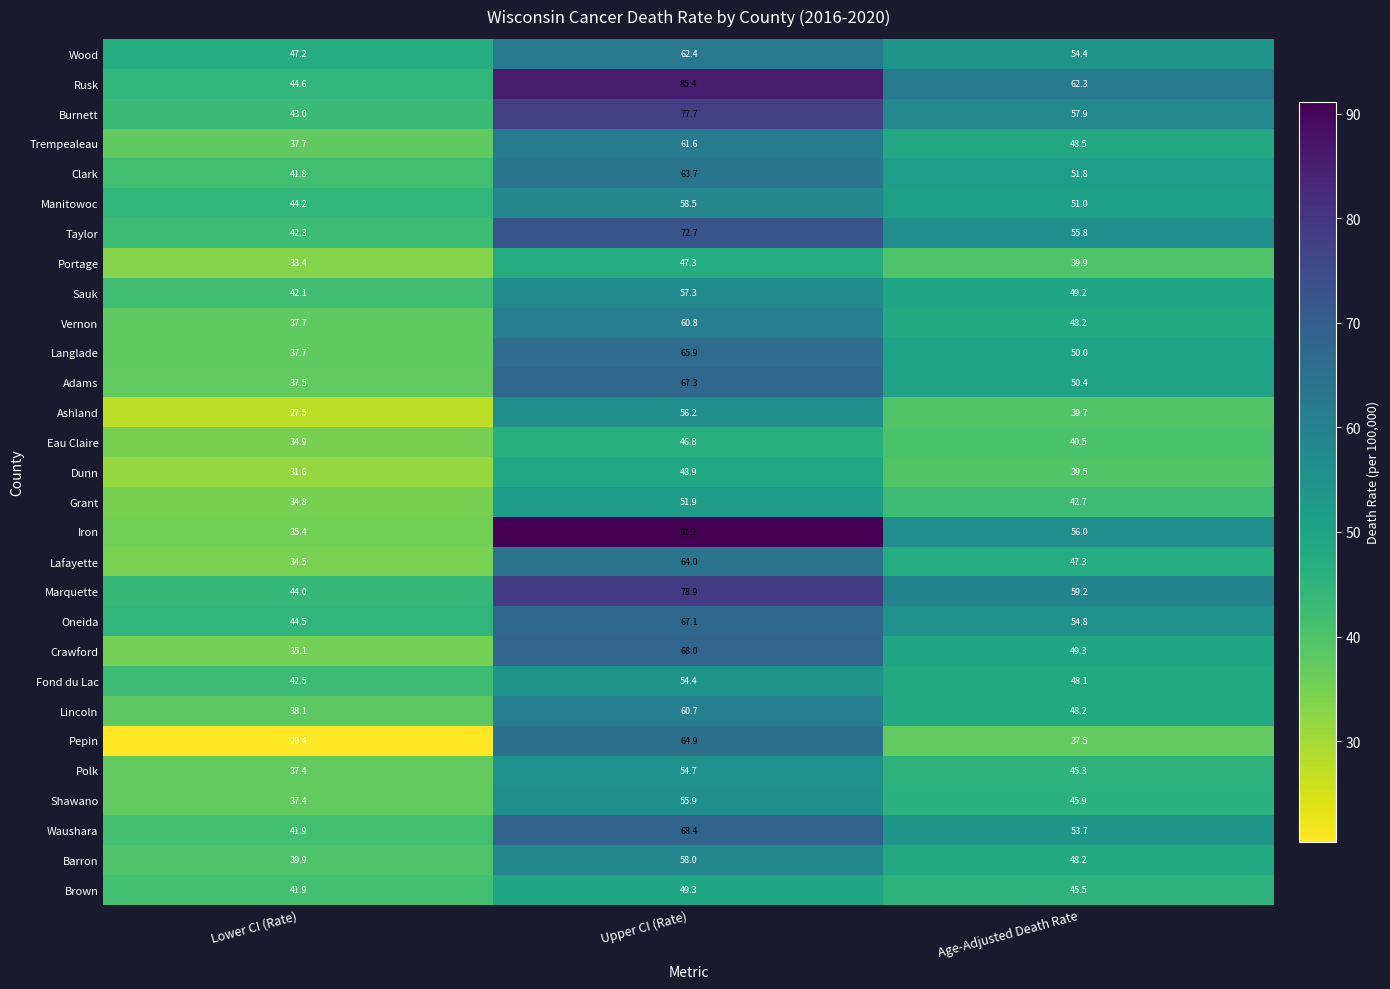

At which category does the chart reach its peak across all series?

Upper CI (Rate)